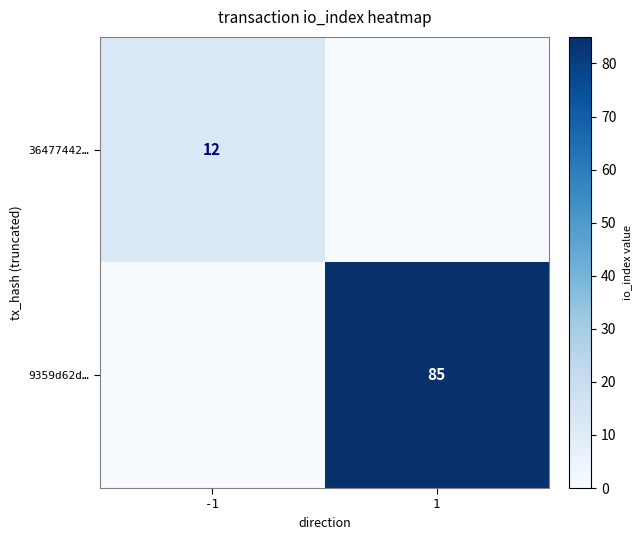

Is it true that 36477442… equals 12 at -1?

True